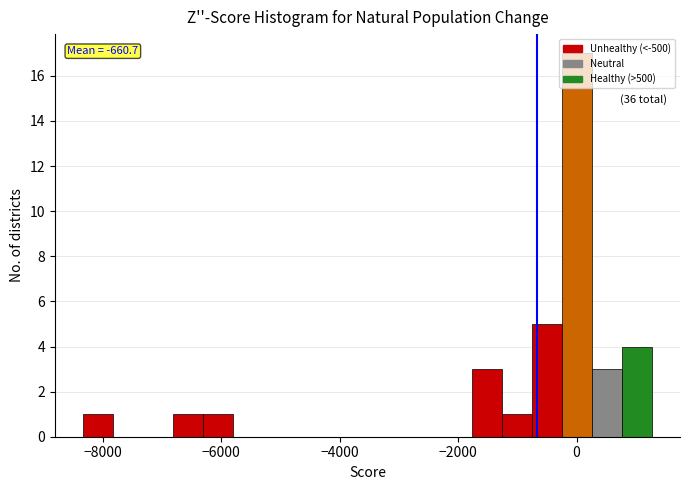

Read against the x-axis, roughly where is the centre of the tallest bar?

0